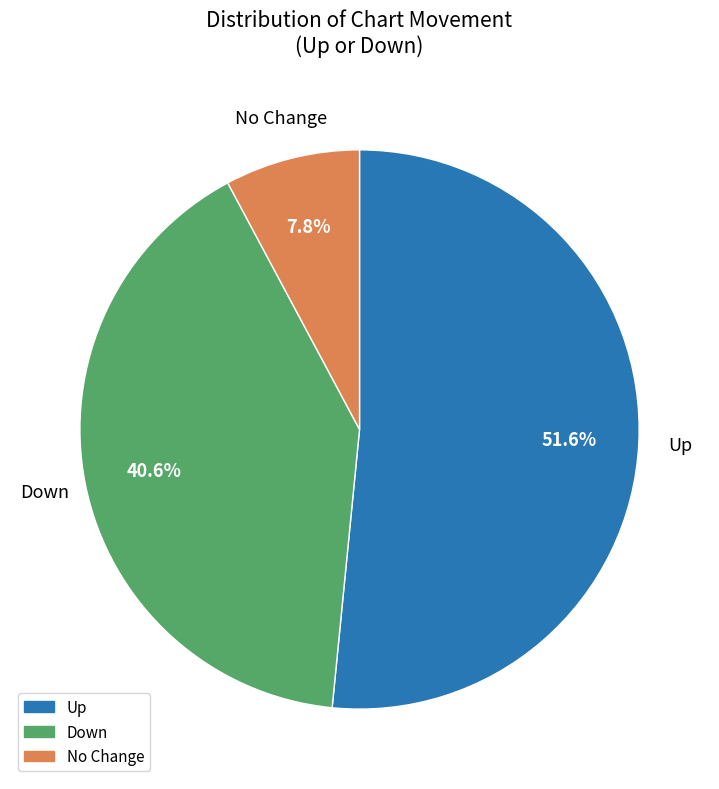

Is there a majority slice in this chart?

Yes